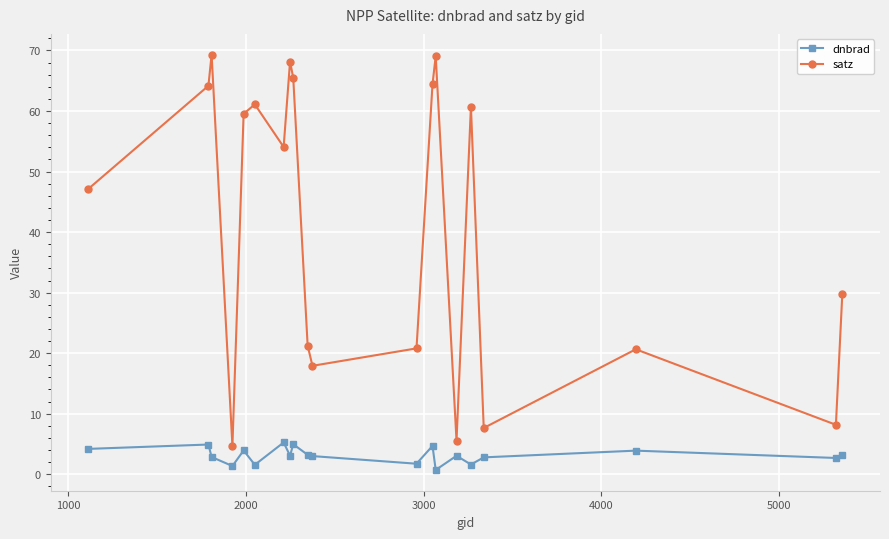

Which series has the largest total across all categories?

satz